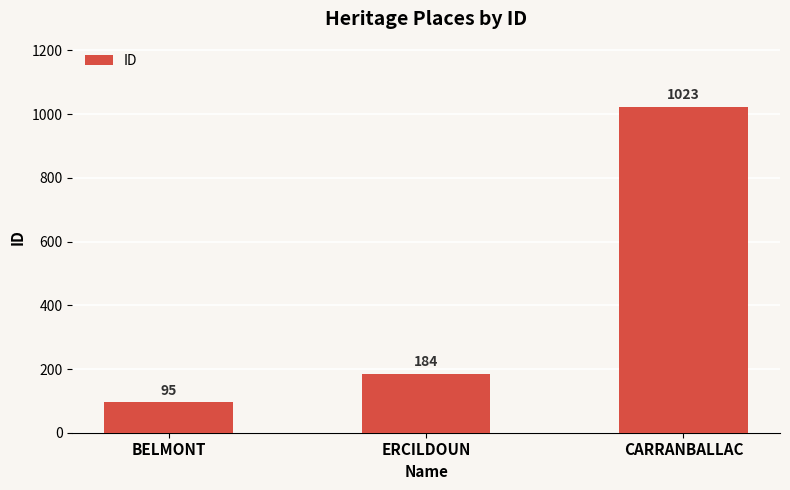

What is the sum of the values at BELMONT and CARRANBALLAC?

1118